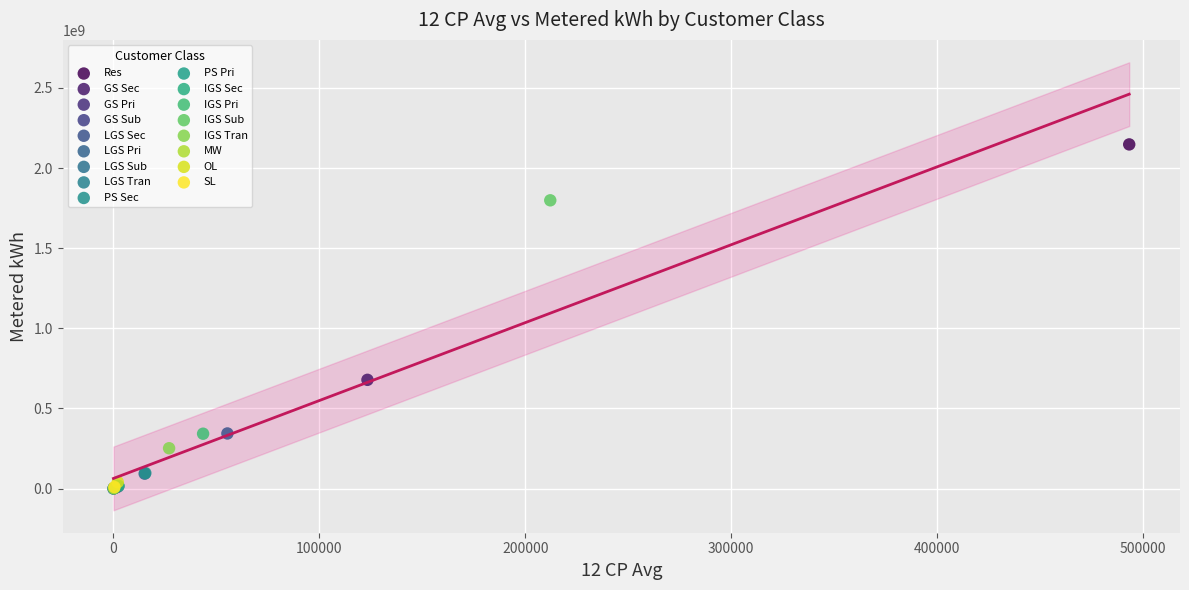

What are all the series names shown in the legend?

Res, GS Sec, GS Pri, GS Sub, LGS Sec, LGS Pri, LGS Sub, LGS Tran, PS Sec, PS Pri, IGS Sec, IGS Pri, IGS Sub, IGS Tran, MW, OL, SL